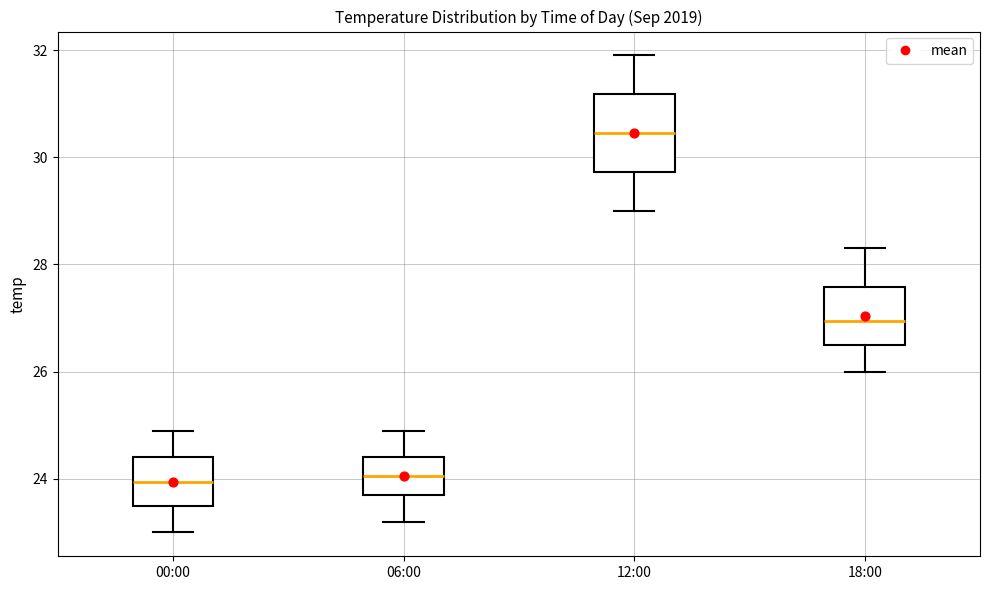

Comparing the boxes themselves (not the whiskers), which one is the tallest?

12:00